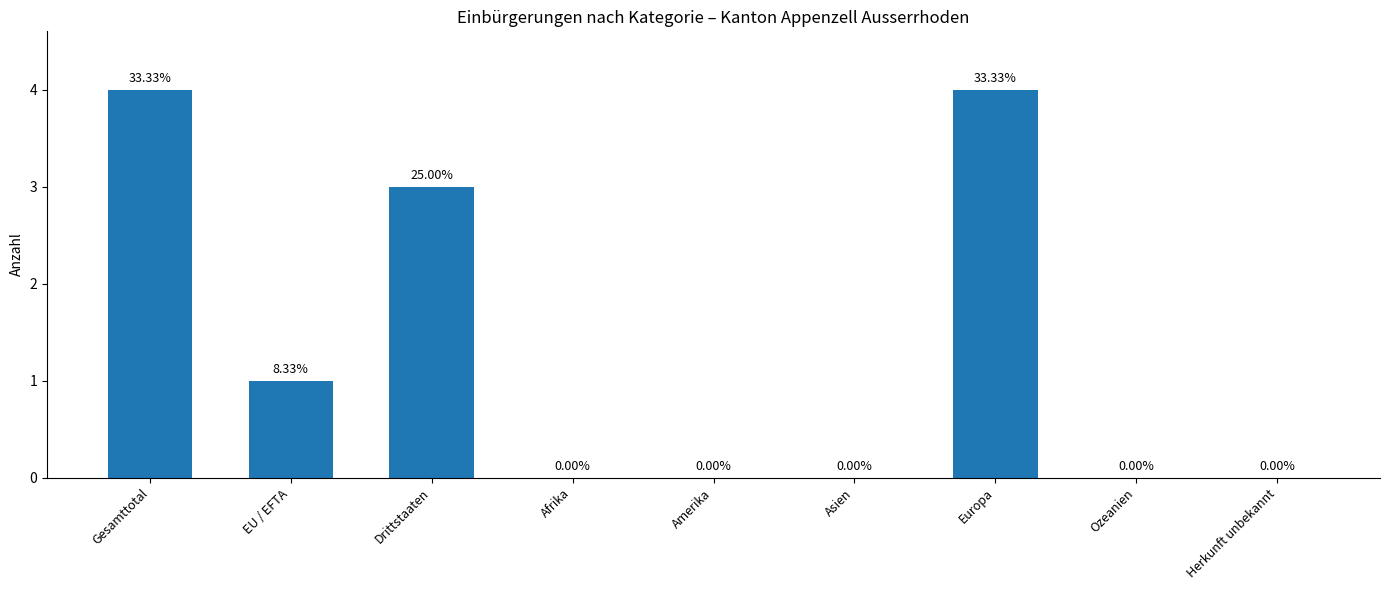

Reading right to left, extract all data points from this chart.

Herkunft unbekannt=0	Ozeanien=0	Europa=4	Asien=0	Amerika=0	Afrika=0	Drittstaaten=3	EU / EFTA=1	Gesamttotal=4